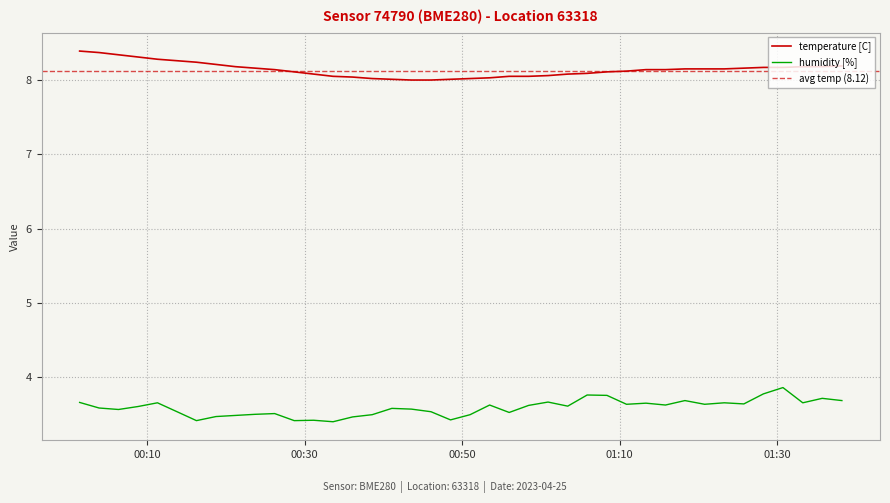

In humidity, how many points are higher than both neighbors (excluding endpoints)?

12